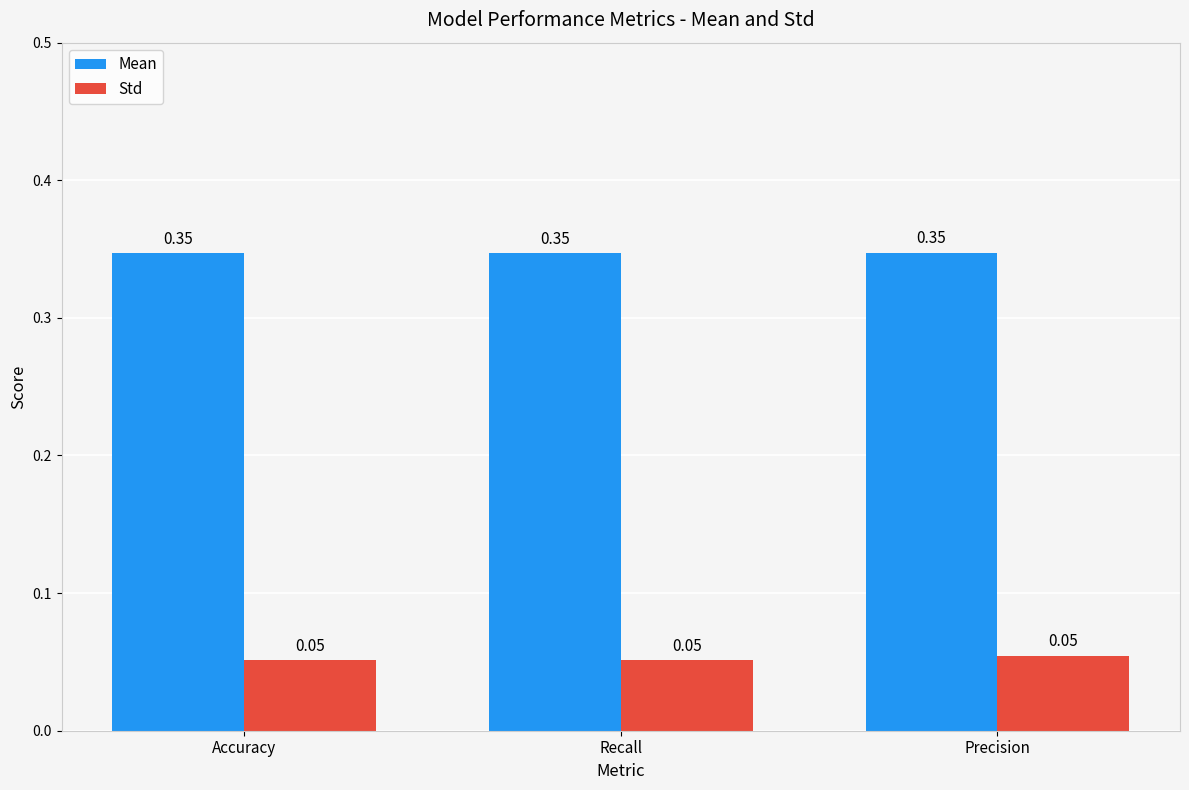

What position from the right is Recall?

2